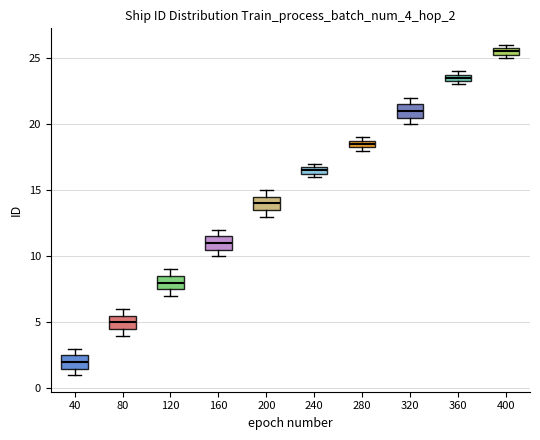

Where is the lower edge of the box at x = 280 on the y-axis? The values are not printed on the chart, so give them approximately, as read against the axis.

18.5